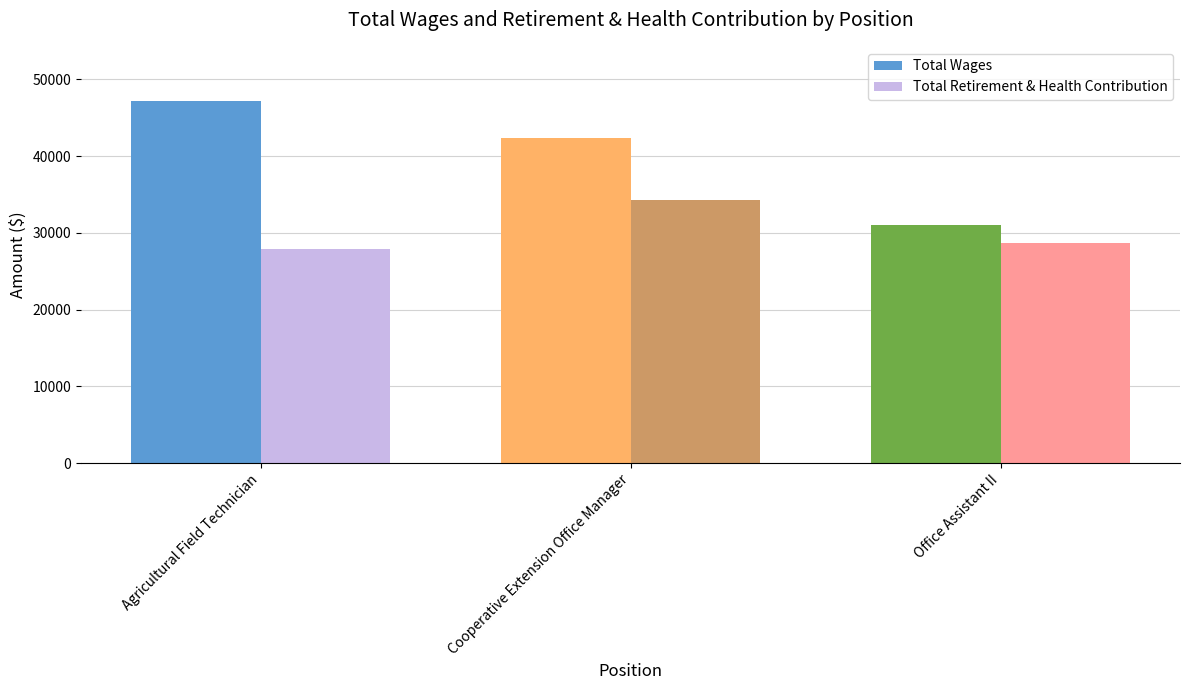

What is the difference between the maximum and minimum values in the Total Retirement & Health Contribution series?

6487